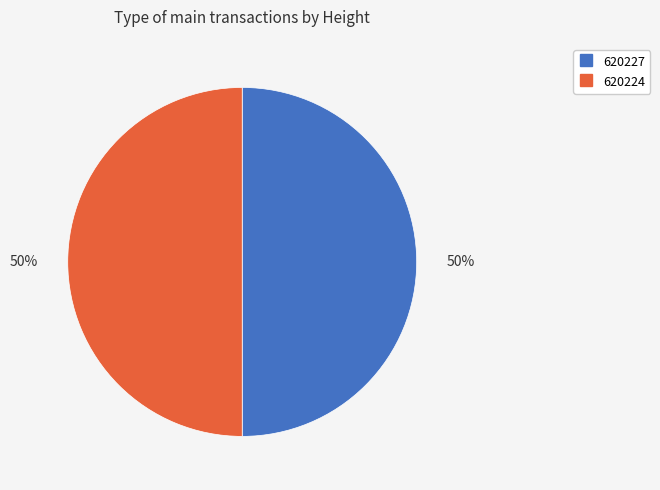

To the nearest percent, what is the combined percentage of 620224 and 620227?

100%